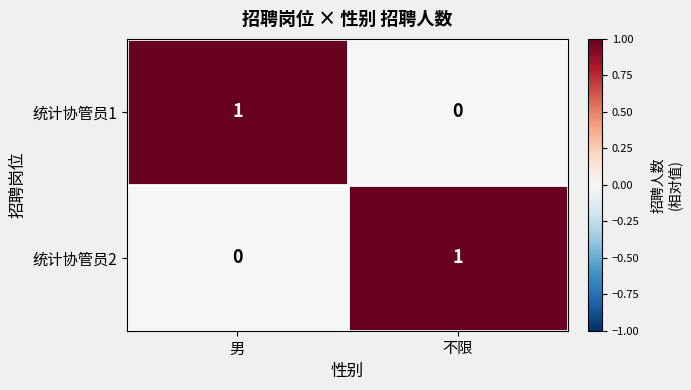

Reading right to left, extract all data points from this chart.

统计协管员1: 0	1
统计协管员2: 1	0